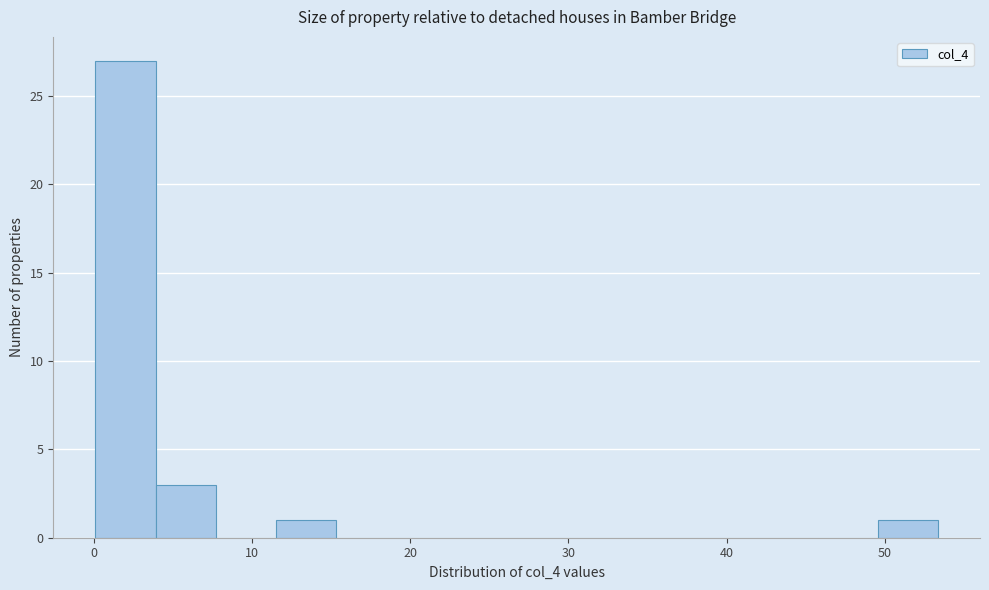

Around what value on the x-axis is the tallest bar? Give the approximate position of its centre, as read against the axis.

2